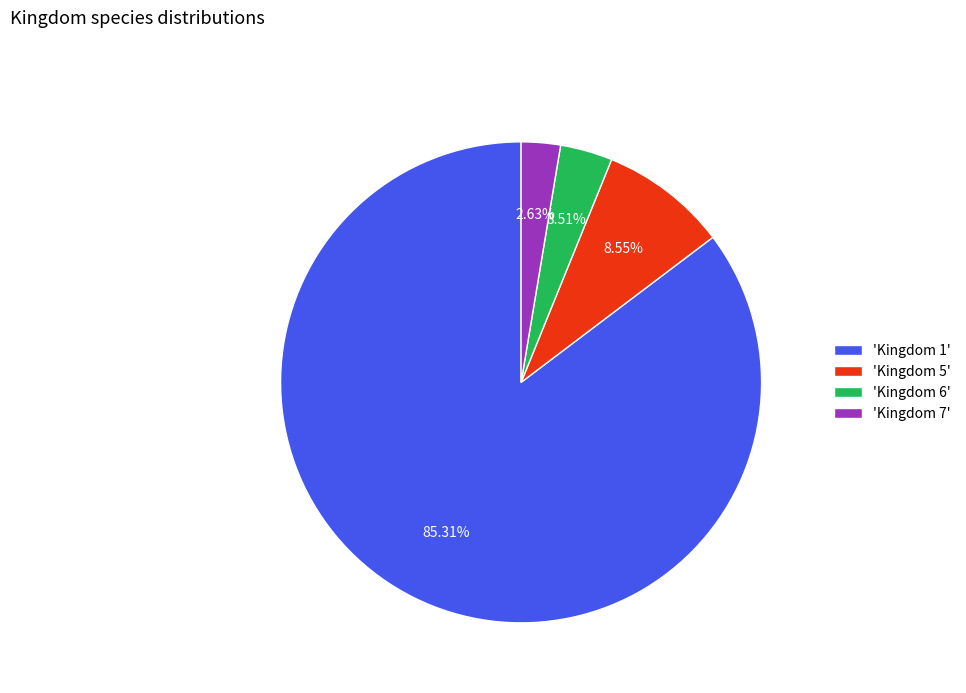

How many slices are in this pie chart?

4